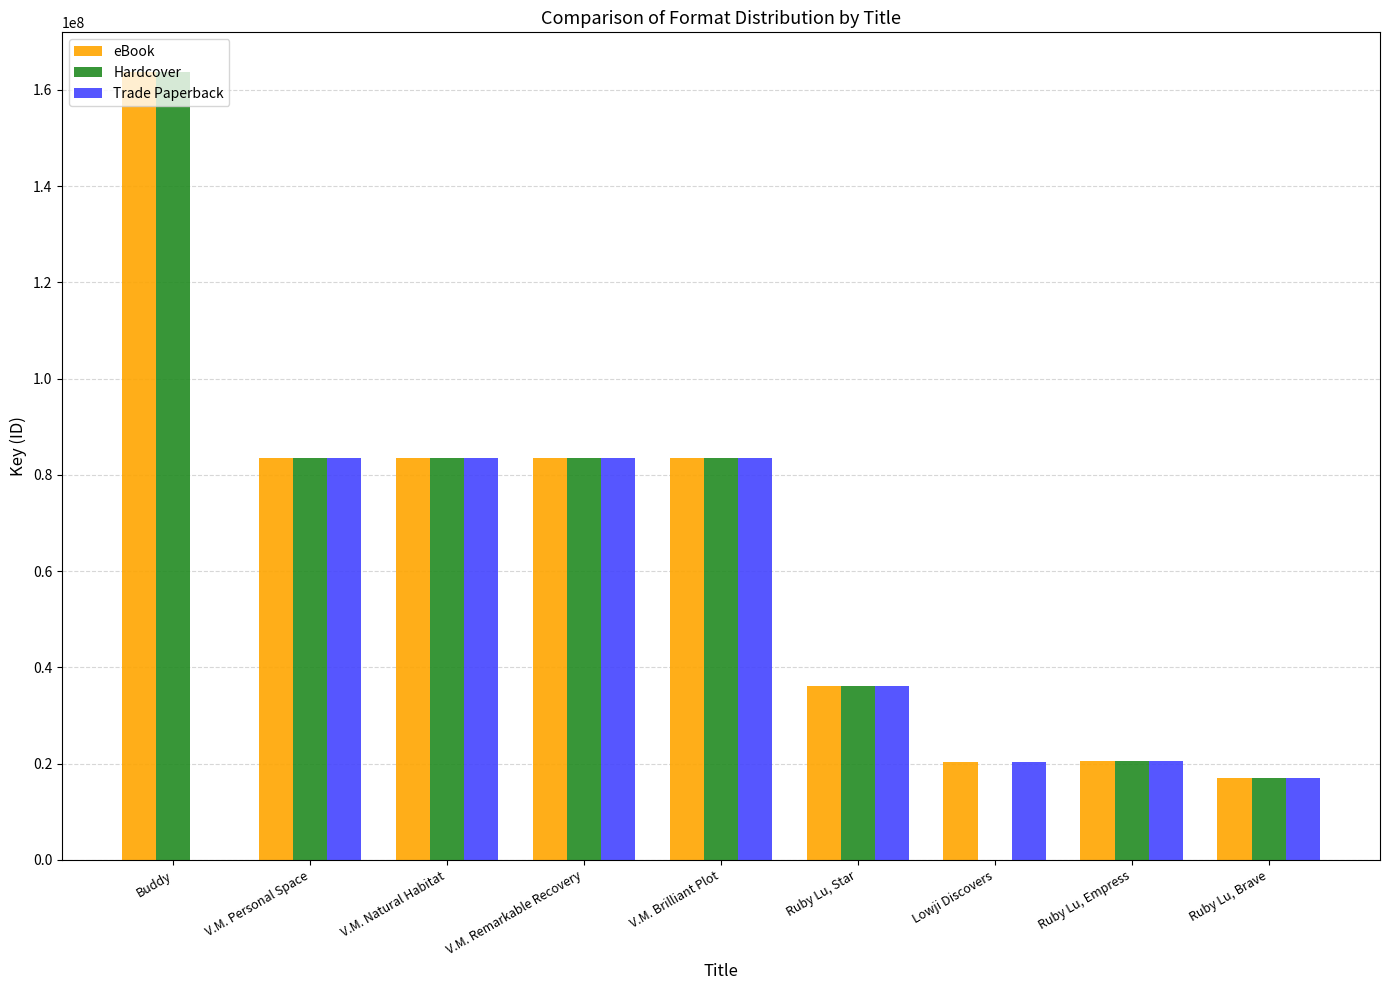

What is the difference between the eBook values at V.M. Remarkable Recovery and Ruby Lu, Empress?

62863579